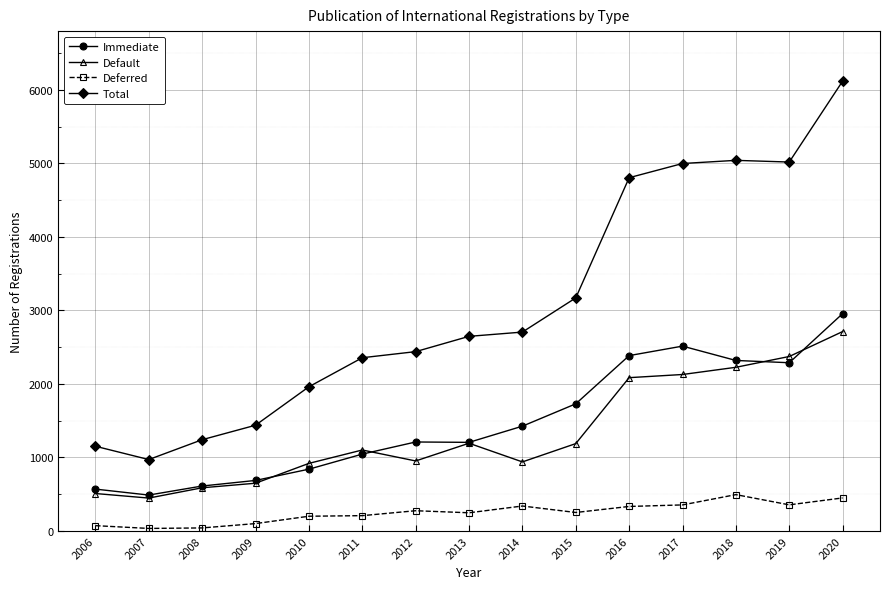

At which category is the sum across all series the highest?

2020